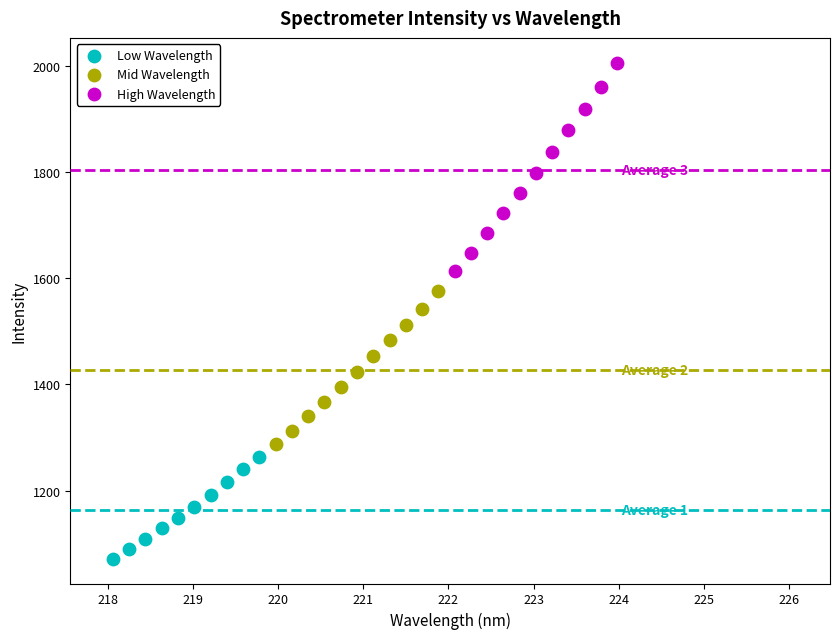

Which series reaches the minimum Y coordinate?

Low Wavelength